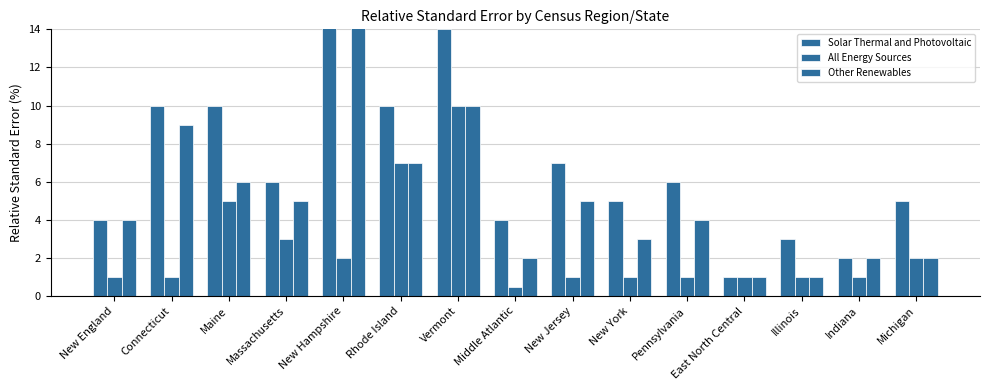

Which category has the lowest value across all series?

Middle Atlantic